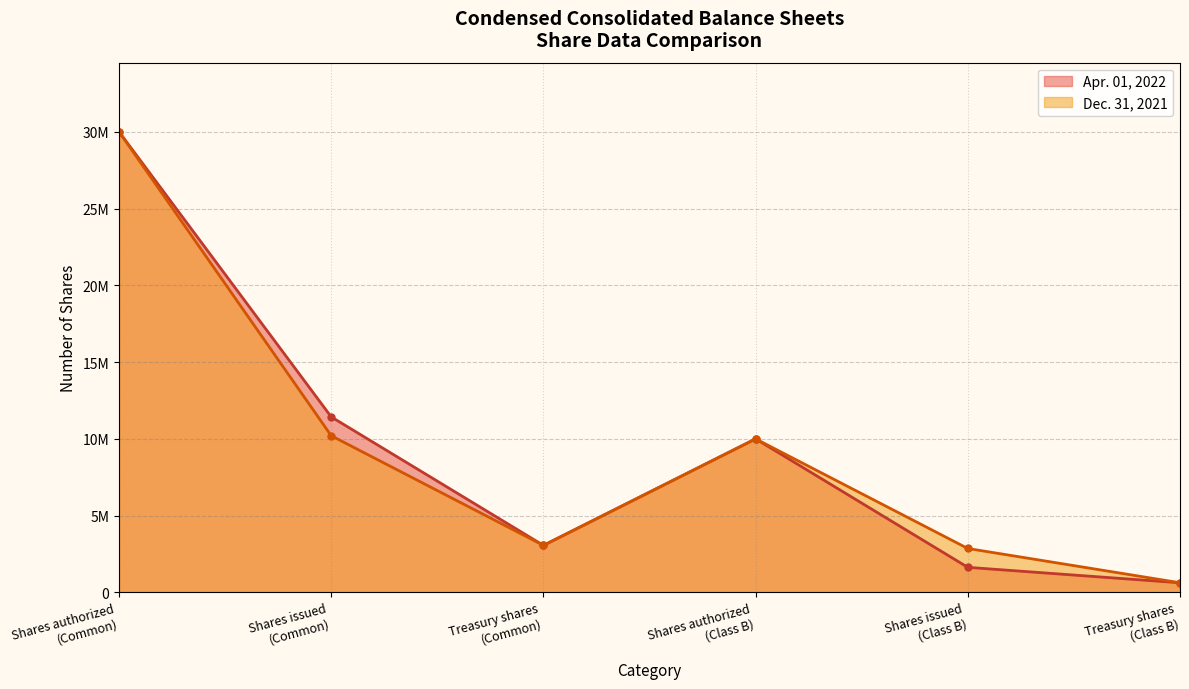

At which category is the sum across all series the highest?

Shares authorized
(Common)